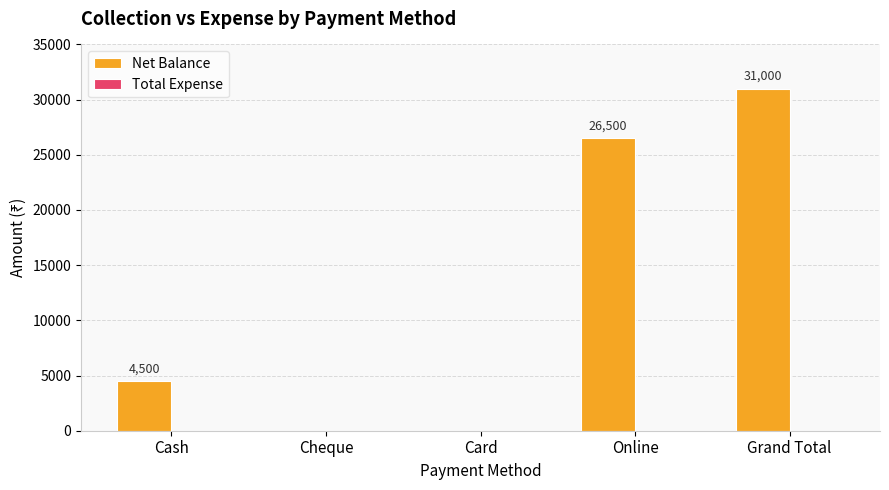

Which has a higher value, Online or Cheque?

Online